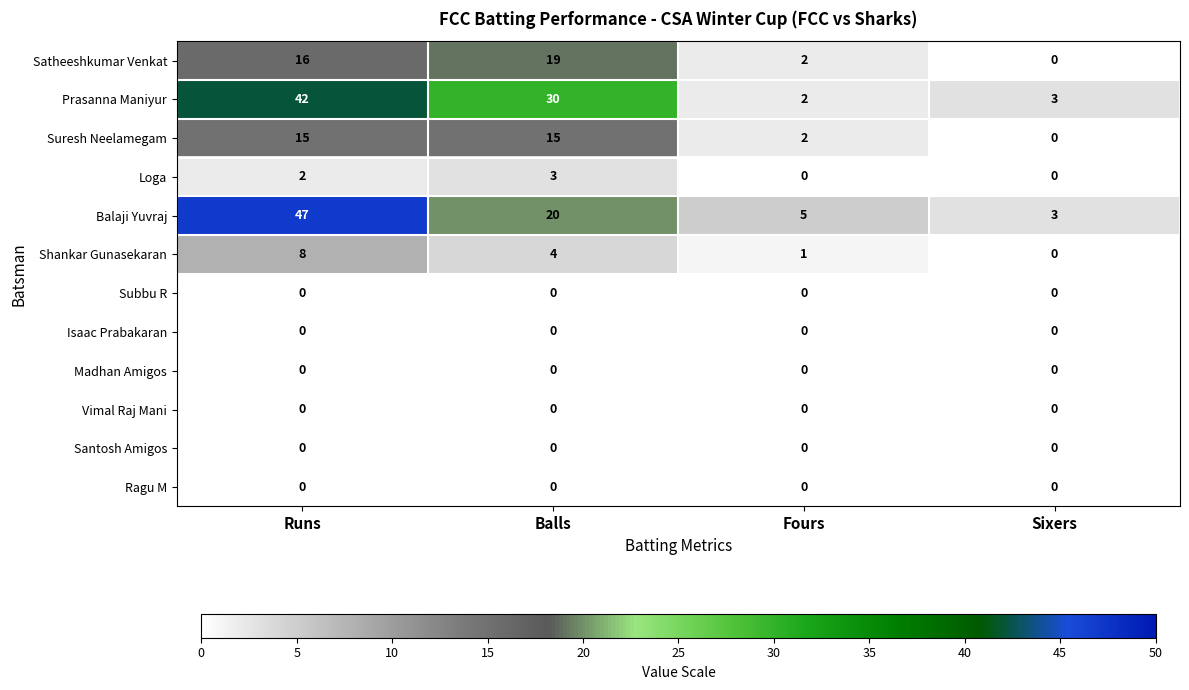

What is the average value of the Satheeshkumar Venkat series?

9